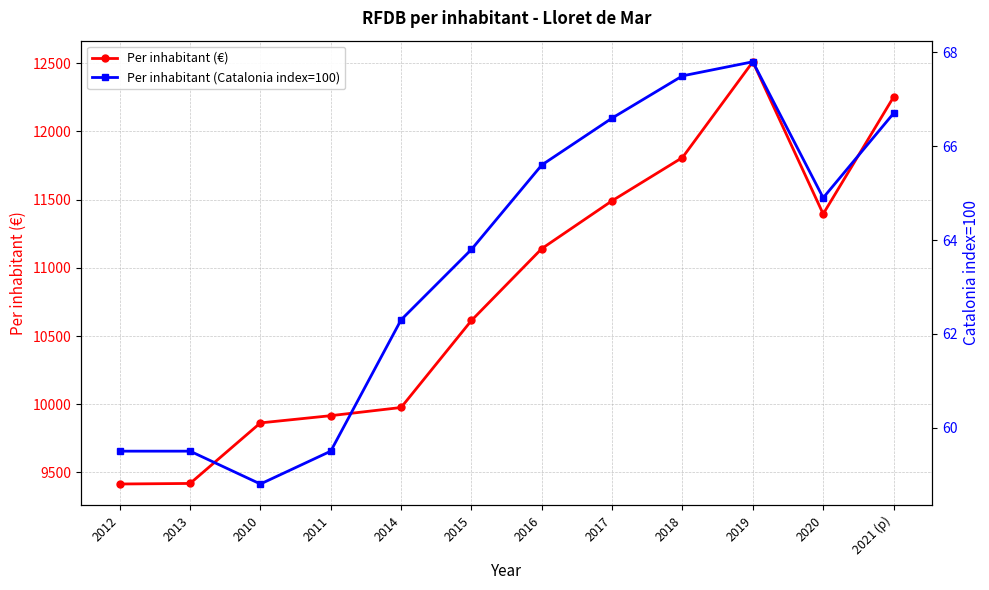

Reading left to right, what are all the values shown in this chart?

Per inhabitant (€): 2012=9415.0	2013=9419.0	2010=9863.0	2011=9916.0	2014=9976.0	2015=10614.0	2016=11141.0	2017=11492.0	2018=11809.0	2019=12511.0	2020=11395.0	2021 (p)=12252.0
Per inhabitant (Catalonia index=100): 2012=59.5	2013=59.5	2010=58.8	2011=59.5	2014=62.3	2015=63.8	2016=65.6	2017=66.6	2018=67.5	2019=67.8	2020=64.9	2021 (p)=66.7